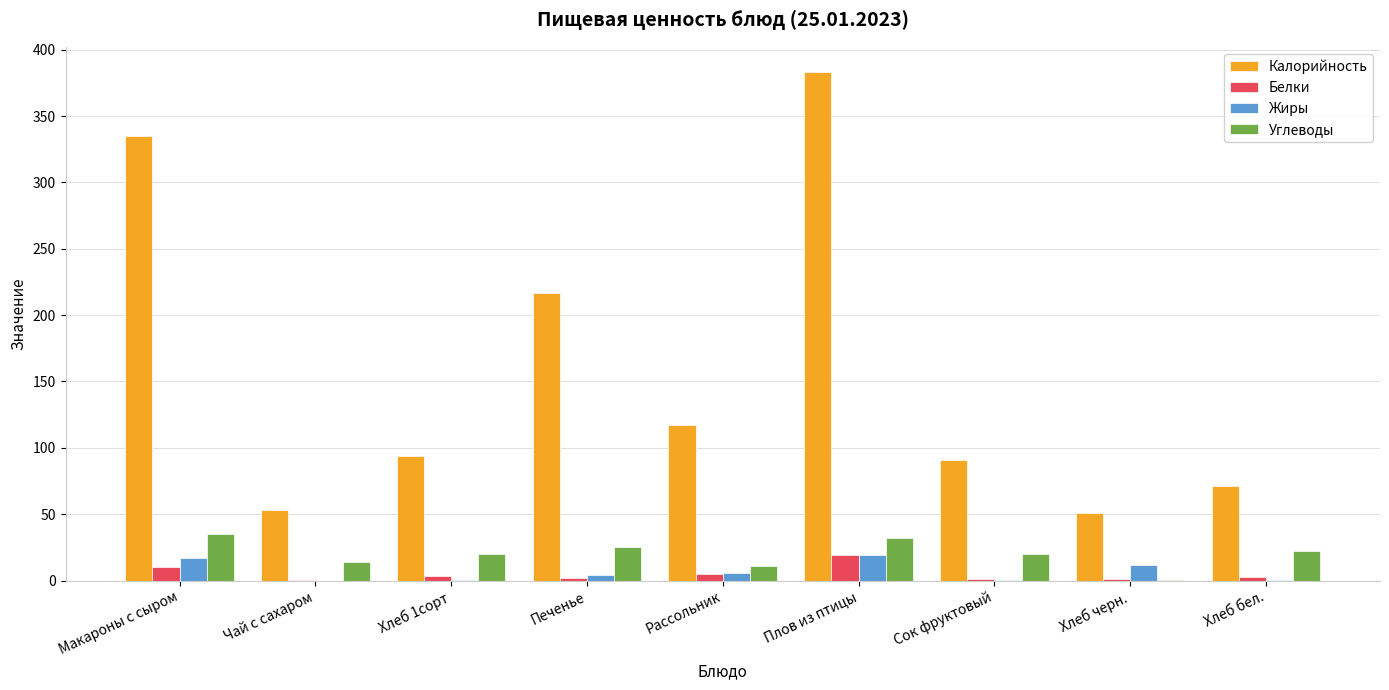

What is the sum of the Белки values at Чай с сахаром and Макароны с сыром?

10.5